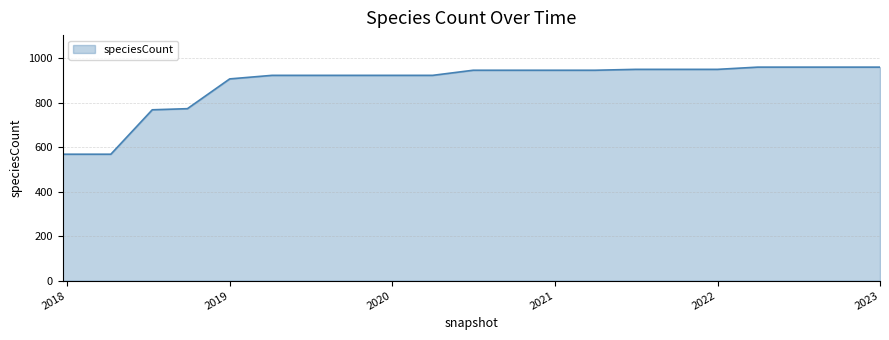

What is the difference between the maximum and minimum values?

392